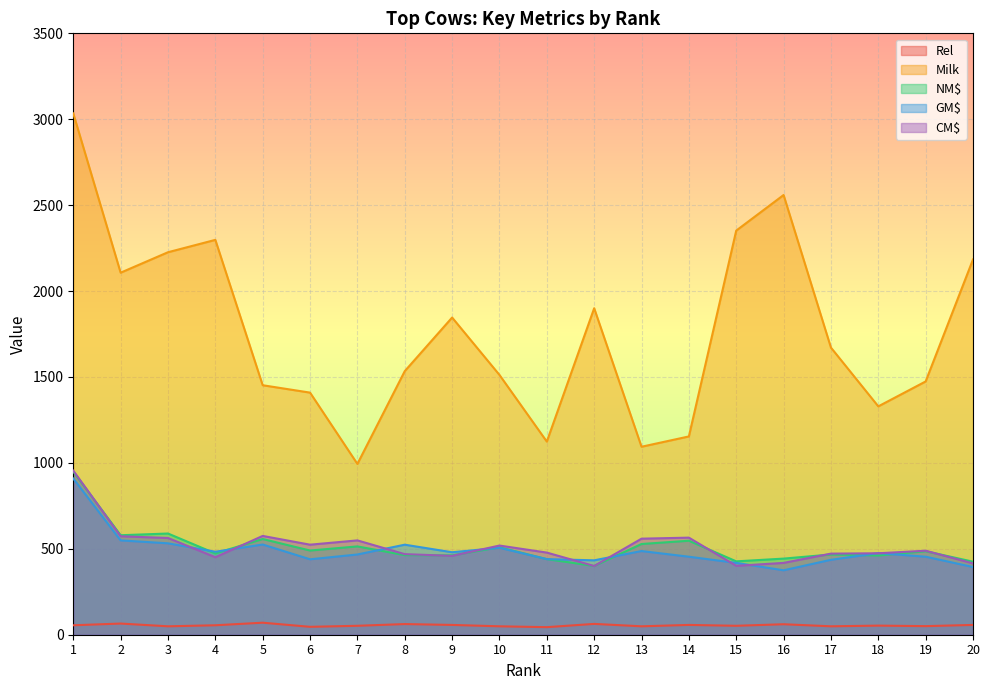

Between which two adjacent categories do NM$ and GM$ first intersect?

3 and 4